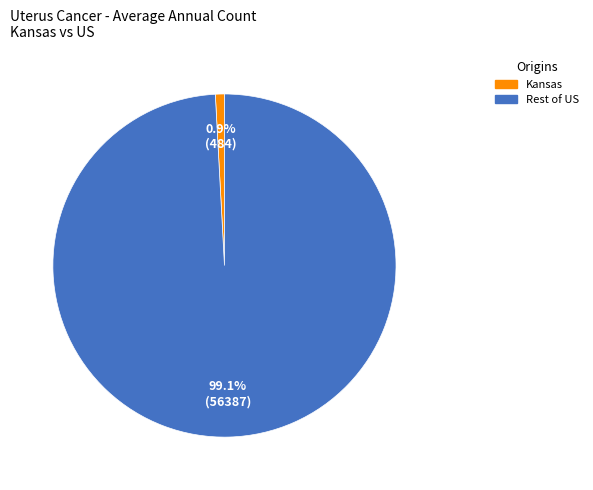

The Kansas slice represents 1% of the pie. True or false?

True